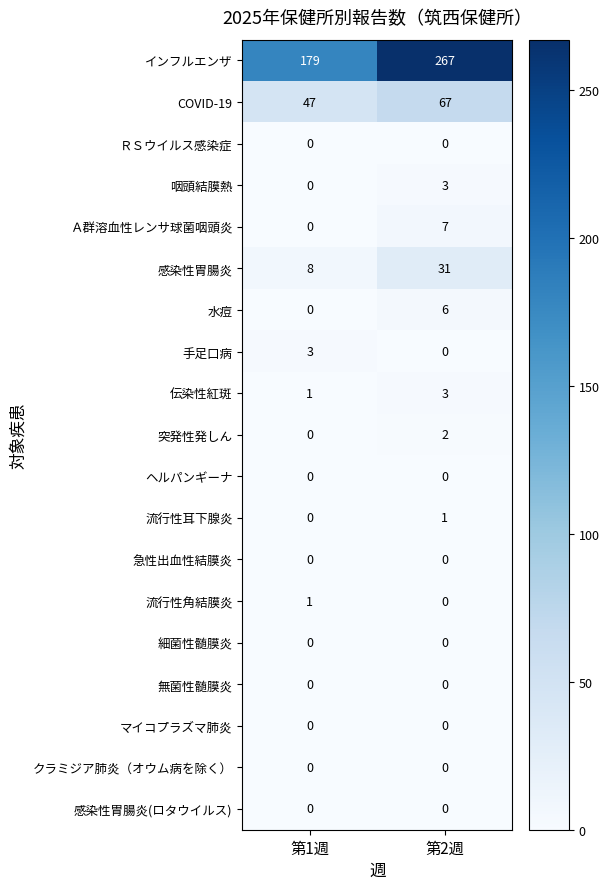

Which category has the lowest value in the 感染性胃腸炎 series?

第1週